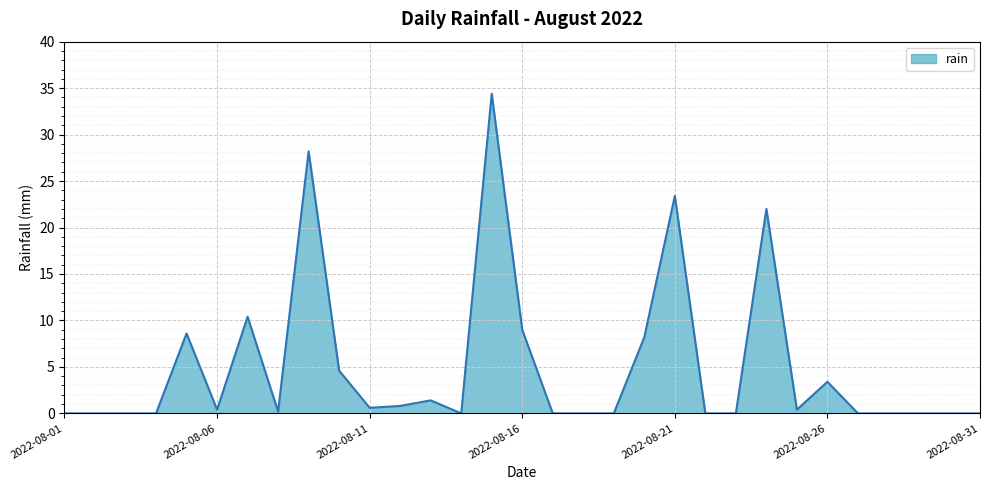

What is the difference between the maximum and minimum values?

34.4